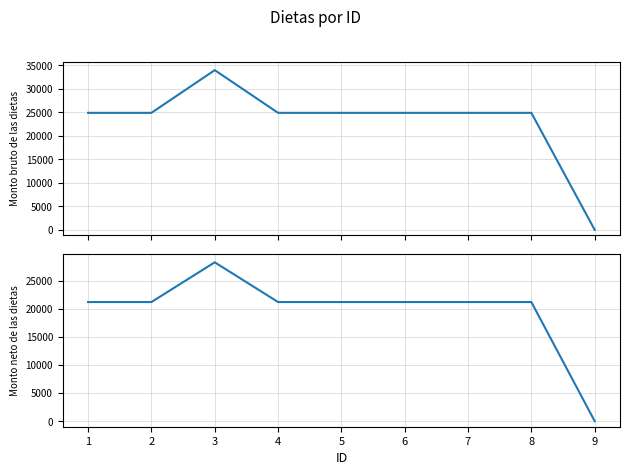

Is it true that Monto bruto de las dietas equals 36146 at 2?

False